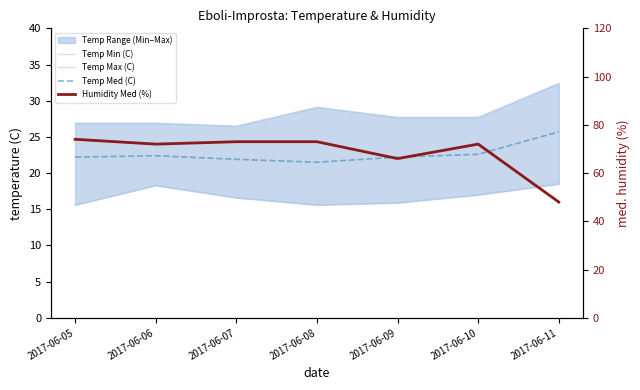

What is the sum of the Temp Min (C) values at 2017-06-09 and 2017-06-11?

34.4